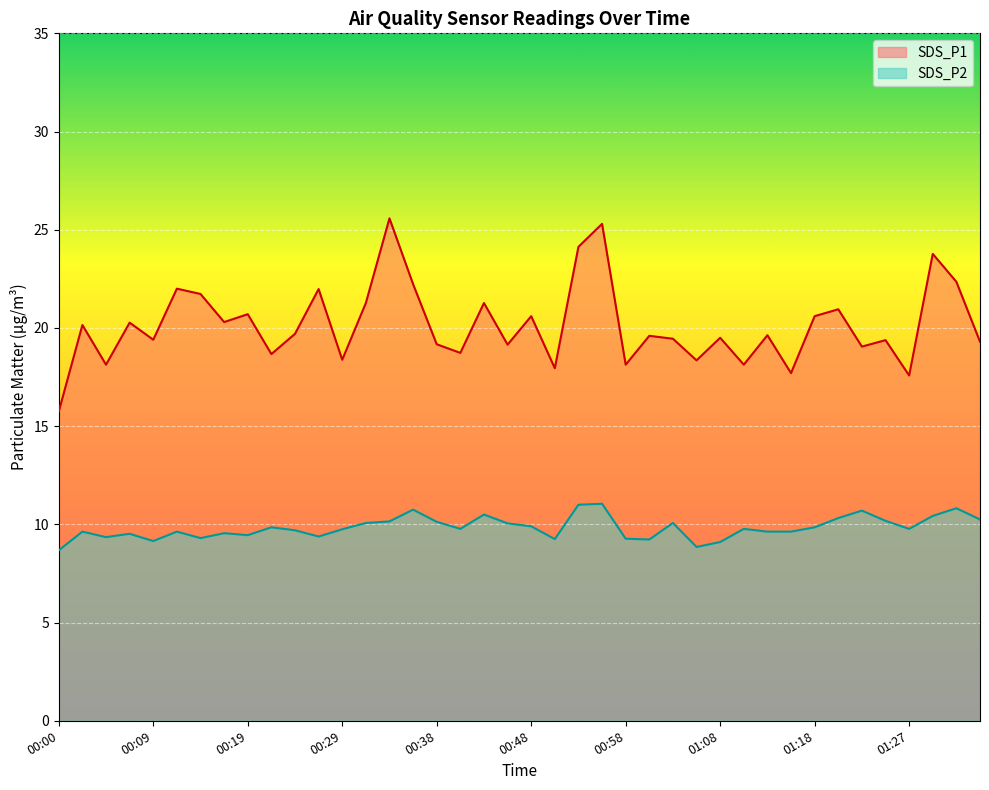

True or false: SDS_P1 and SDS_P2 intersect in this chart.

False